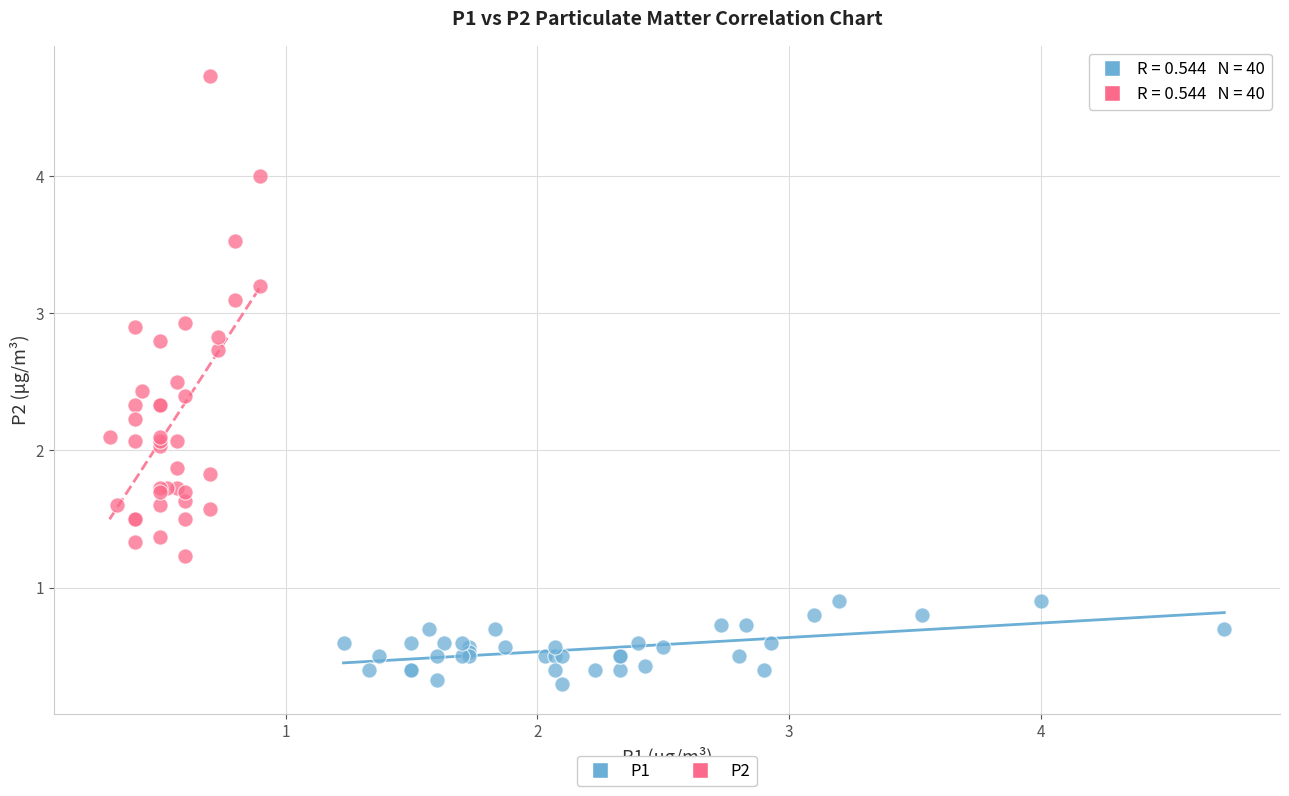

Which series contains the lowest Y value?

P1